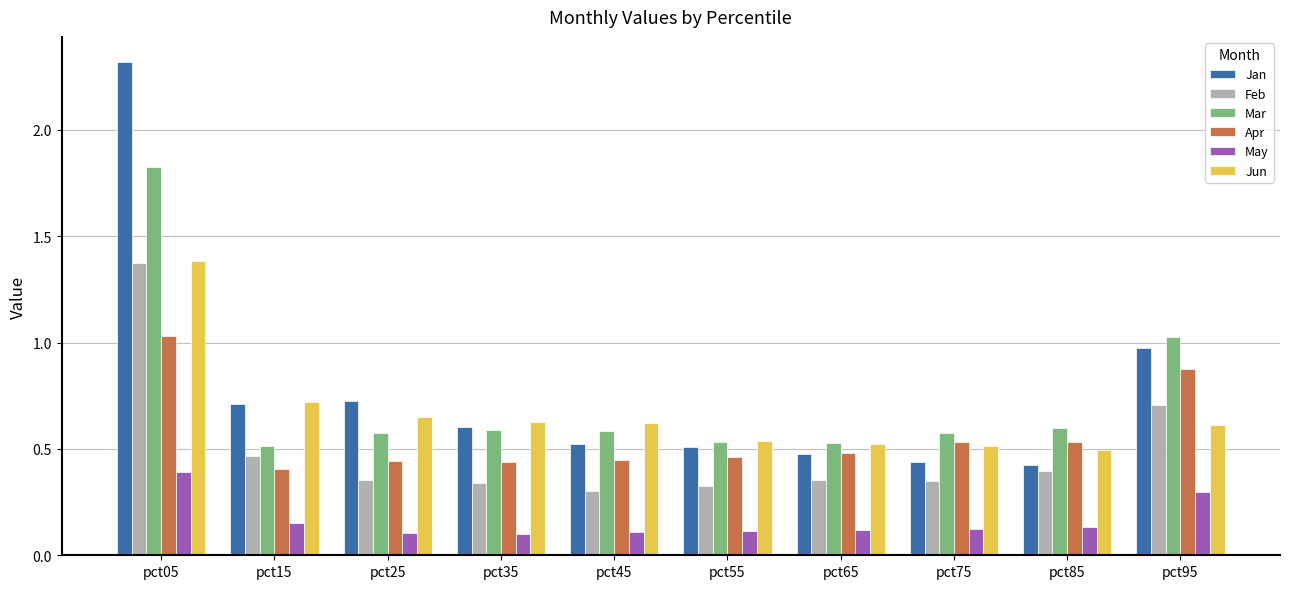

At which label does Jun reach its minimum?

pct85